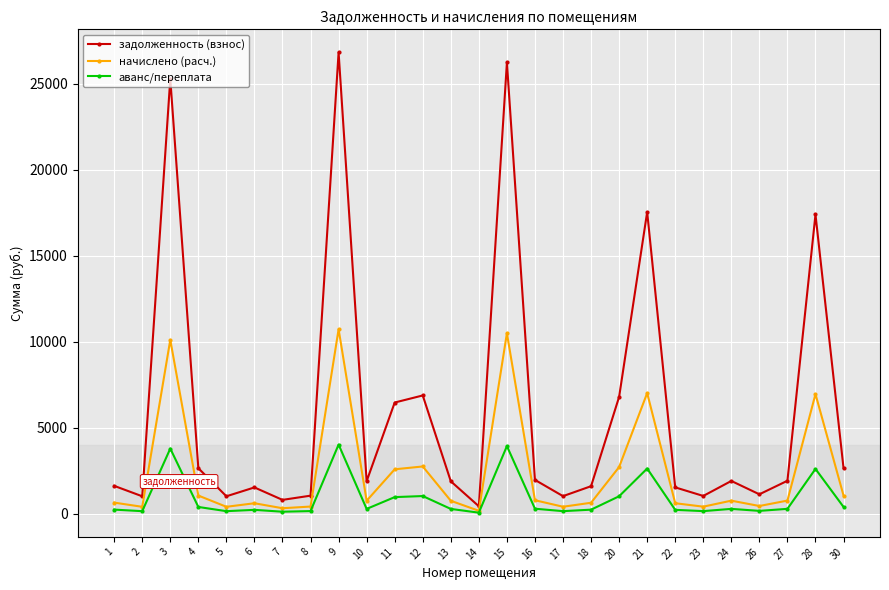

What is the total value across all series at 11?

10022.7